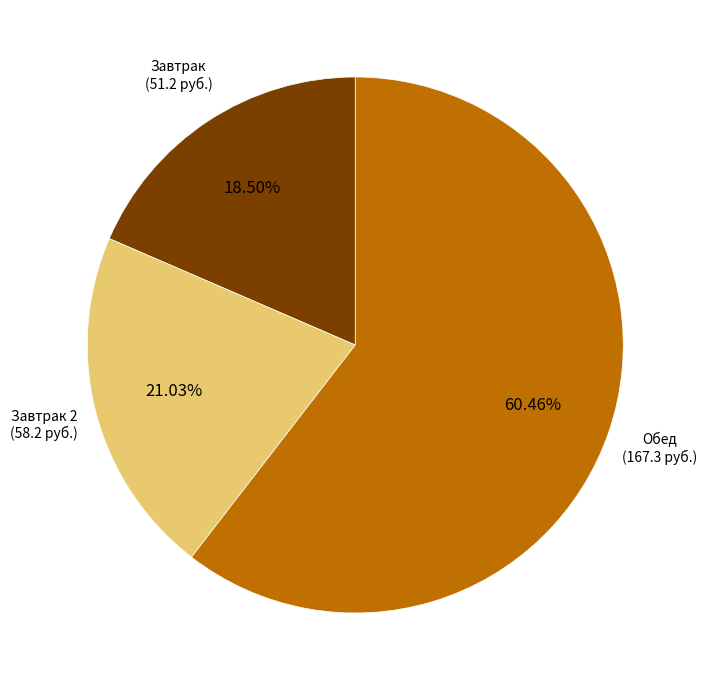

Is there a majority slice in this chart?

Yes